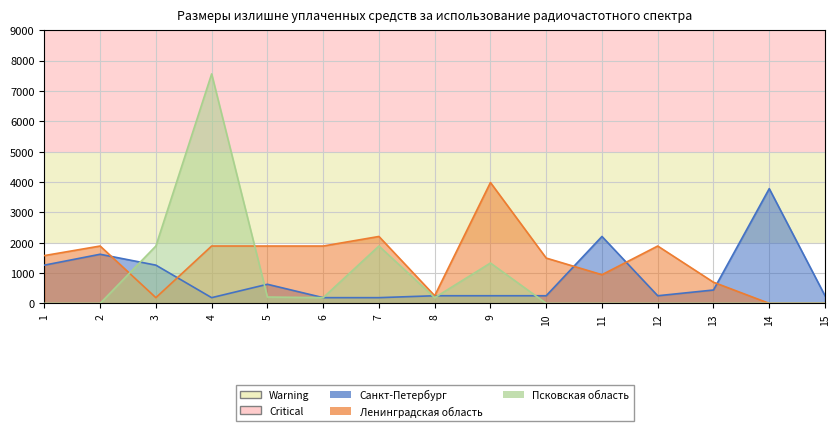

At 10, list the series in order from smallest to largest.

Псковская область, Санкт-Петербург, Ленинградская область